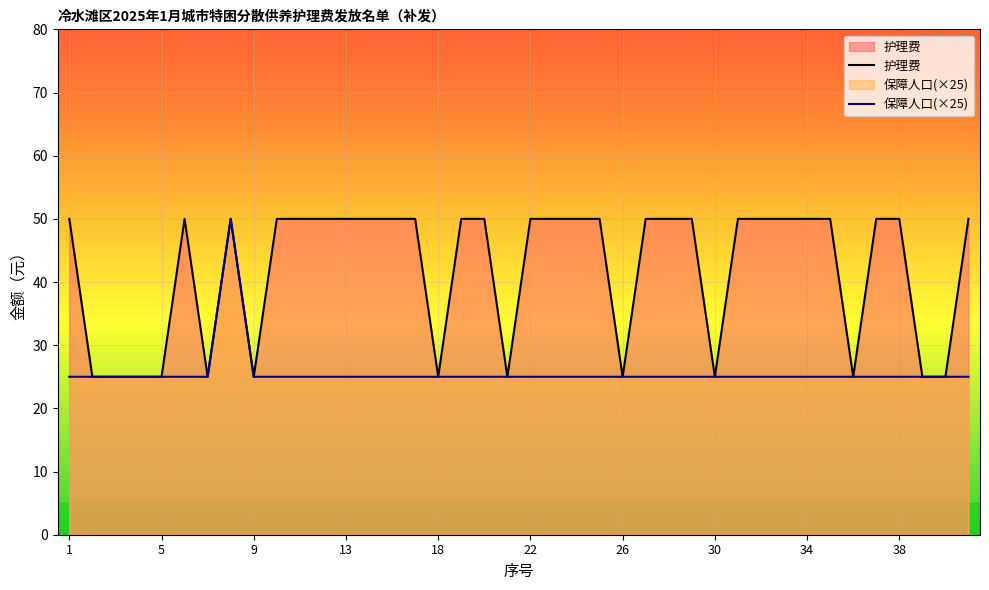

How many interior local peaks does the 保障人口(×25) series have?

1